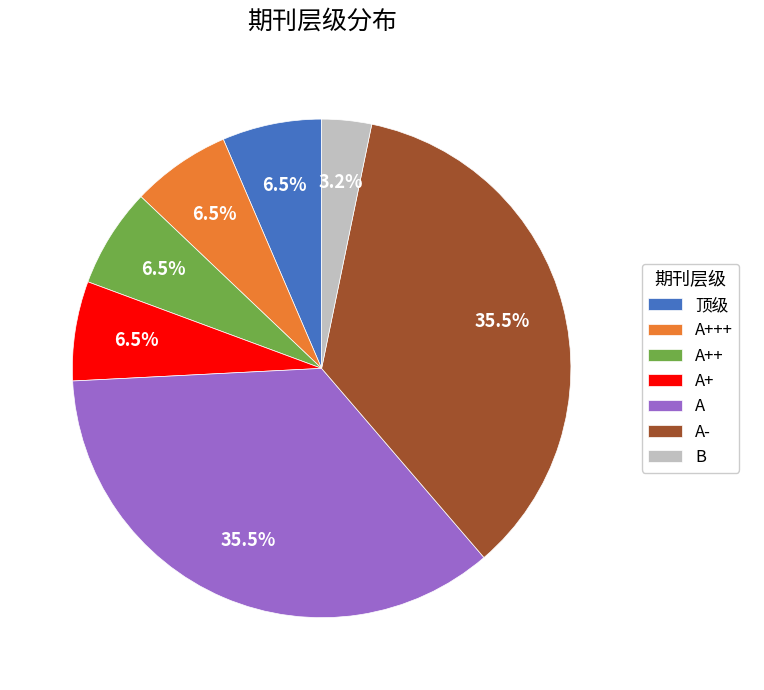

What is the smallest slice in the pie chart?

B